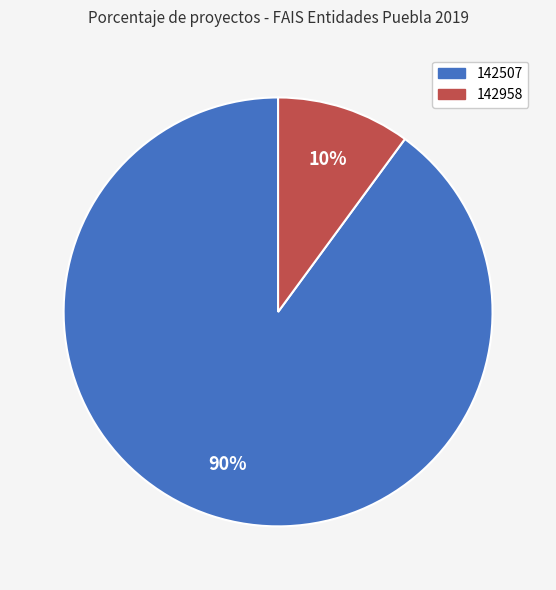

To the nearest percent, what is the difference between the 142958 and 142507 slice percentages?

80%